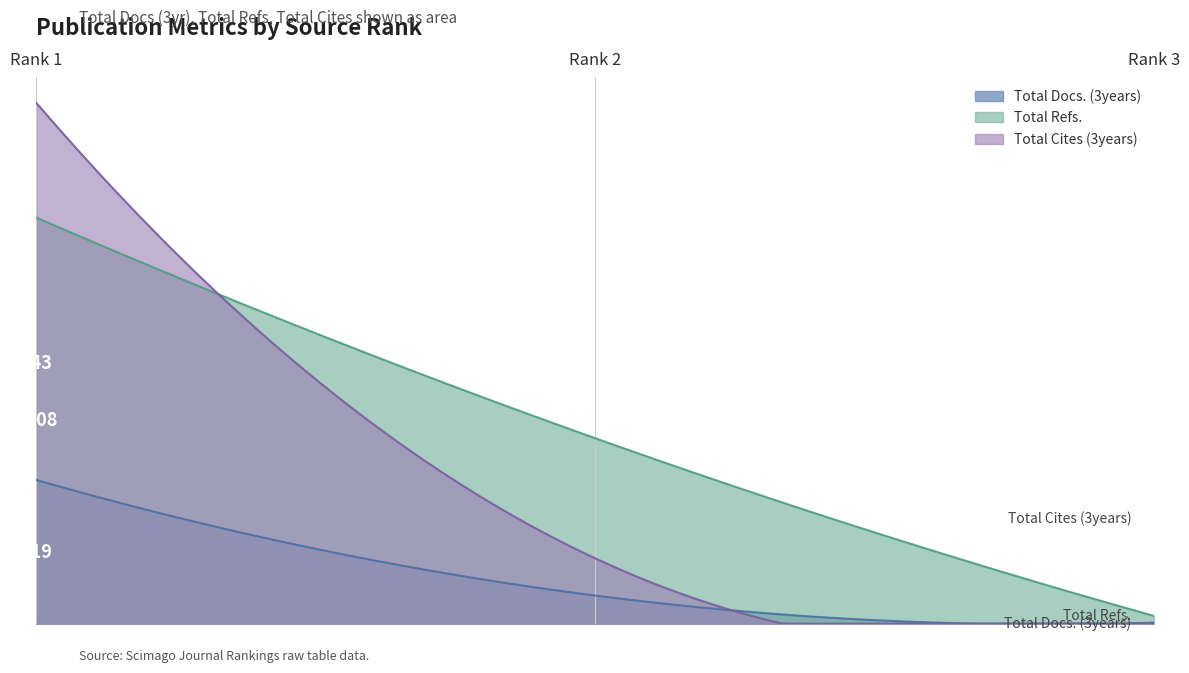

At which category is the sum across all series the highest?

1